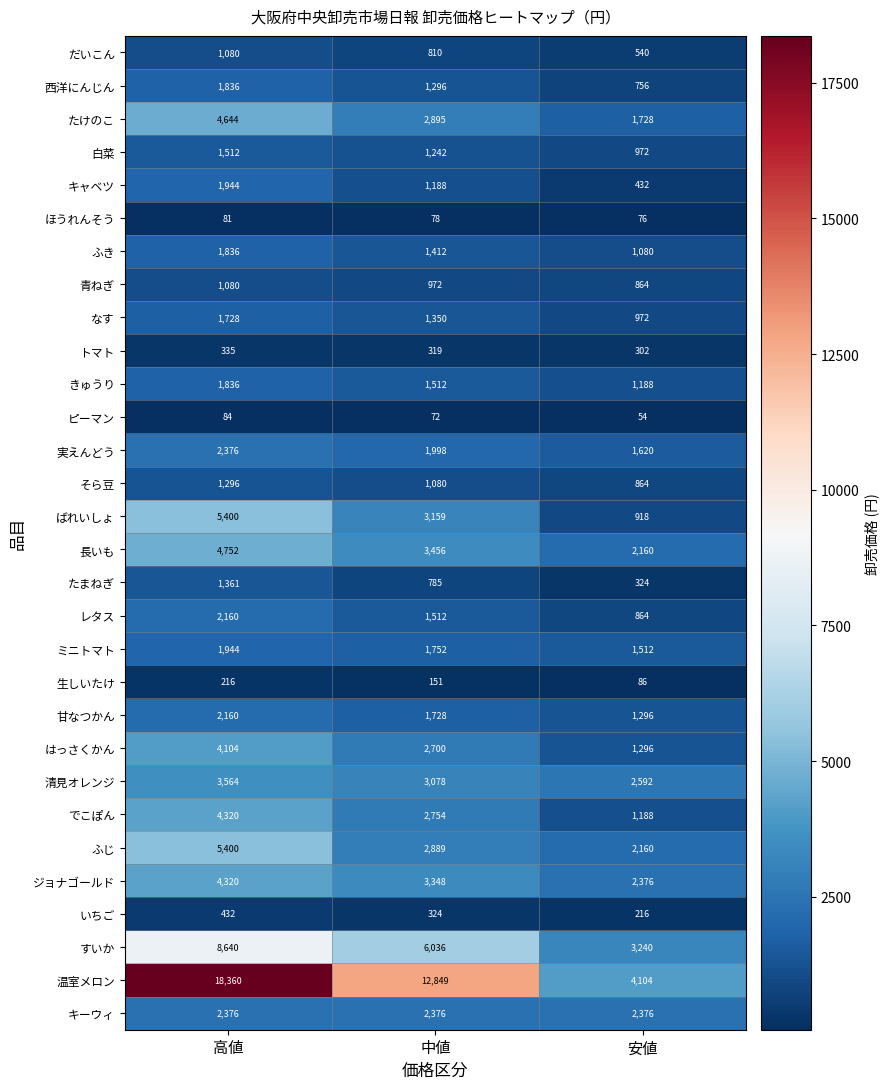

Between 高値 and 安値, which series saw the biggest shift?

温室メロン